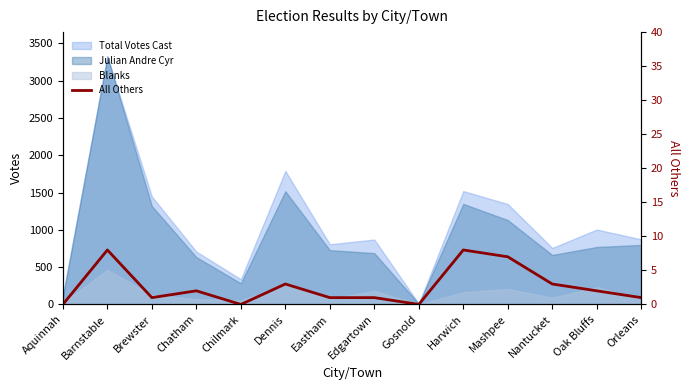

The value at Oak Bluffs is 2. True or false?

True